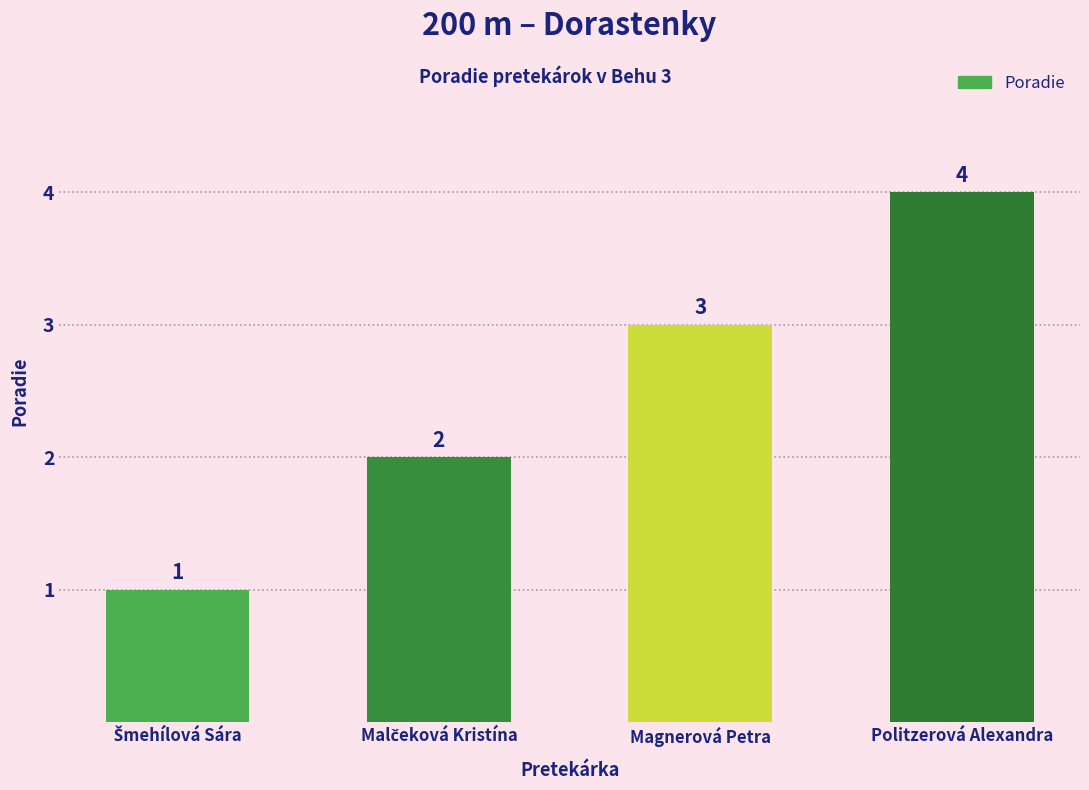

The chart shows a value of 7 at Politzerová Alexandra. True or false?

False